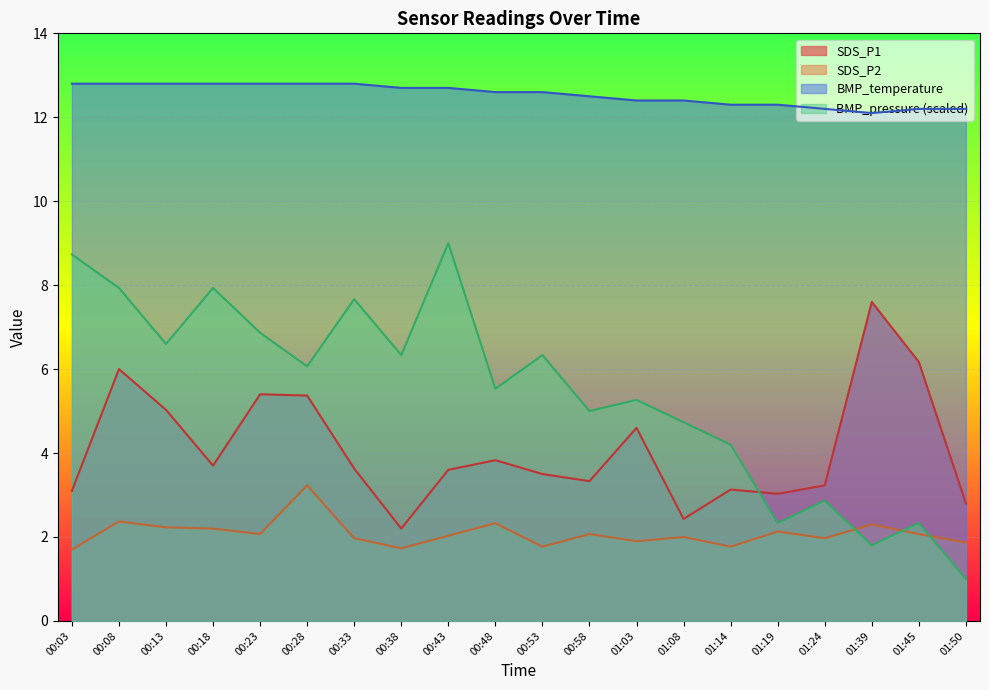

Reading right to left, transcribe all the data shown in this chart.

SDS_P1: 01:50=2.8	01:45=6.2	01:39=7.6	01:24=3.2	01:19=3.0	01:14=3.1	01:08=2.4	01:03=4.6	00:58=3.3	00:53=3.5	00:48=3.8	00:43=3.6	00:38=2.2	00:33=3.6	00:28=5.4	00:23=5.4	00:18=3.7	00:13=5.0	00:08=6.0	00:03=3.1
SDS_P2: 01:50=1.9	01:45=2.1	01:39=2.3	01:24=2.0	01:19=2.1	01:14=1.8	01:08=2.0	01:03=1.9	00:58=2.1	00:53=1.8	00:48=2.3	00:43=2.0	00:38=1.7	00:33=2.0	00:28=3.2	00:23=2.1	00:18=2.2	00:13=2.2	00:08=2.4	00:03=1.7
BMP_temperature: 01:50=12.2	01:45=12.2	01:39=12.1	01:24=12.2	01:19=12.3	01:14=12.3	01:08=12.4	01:03=12.4	00:58=12.5	00:53=12.6	00:48=12.6	00:43=12.7	00:38=12.7	00:33=12.8	00:28=12.8	00:23=12.8	00:18=12.8	00:13=12.8	00:08=12.8	00:03=12.8
BMP_pressure_scaled: 01:50=1.0	01:45=2.3	01:39=1.8	01:24=2.9	01:19=2.3	01:14=4.2	01:08=4.7	01:03=5.3	00:58=5.0	00:53=6.3	00:48=5.5	00:43=9.0	00:38=6.3	00:33=7.7	00:28=6.1	00:23=6.9	00:18=7.9	00:13=6.6	00:08=7.9	00:03=8.7